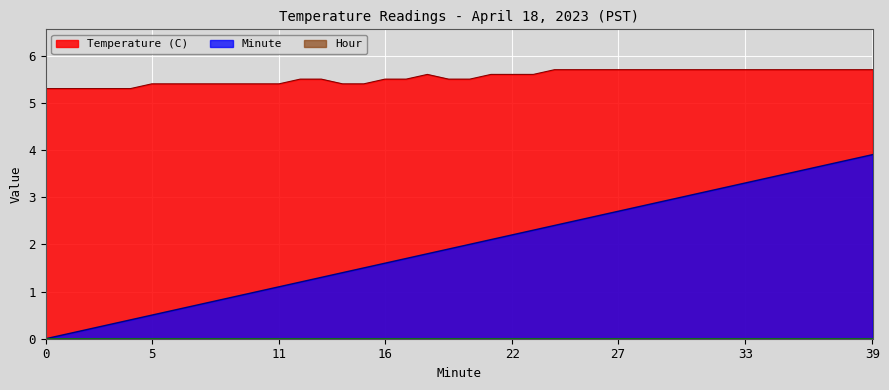

True or false: Minute and Temperature (C) intersect in this chart.

False